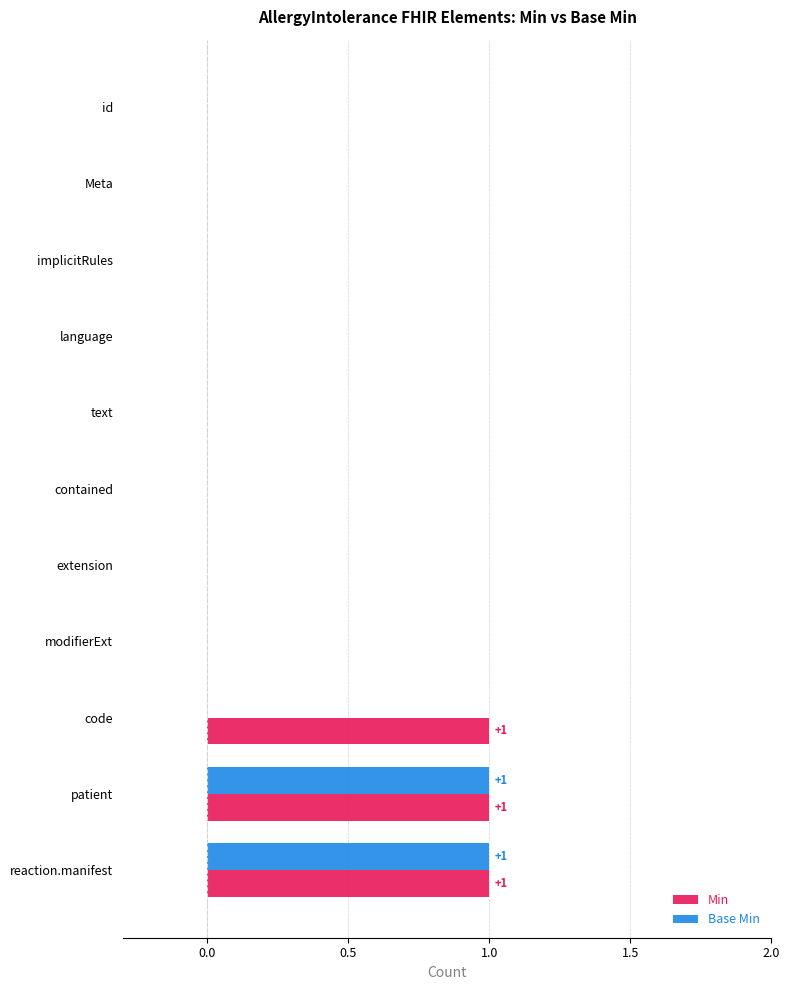

True or false: Base Min has a value of 1 at language.

False